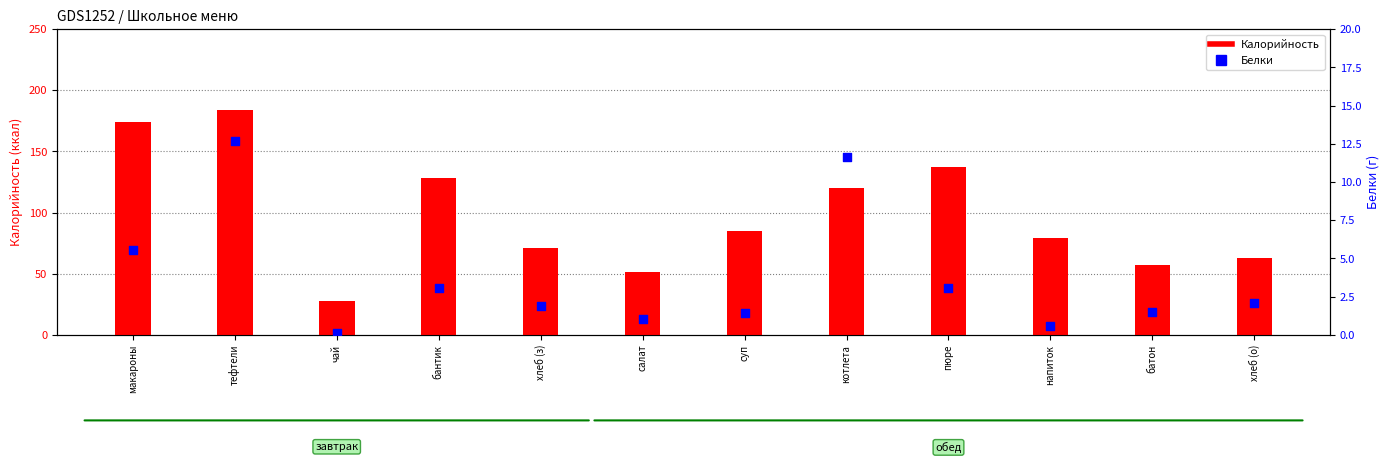

At which category is the sum across all series the highest?

тефтели